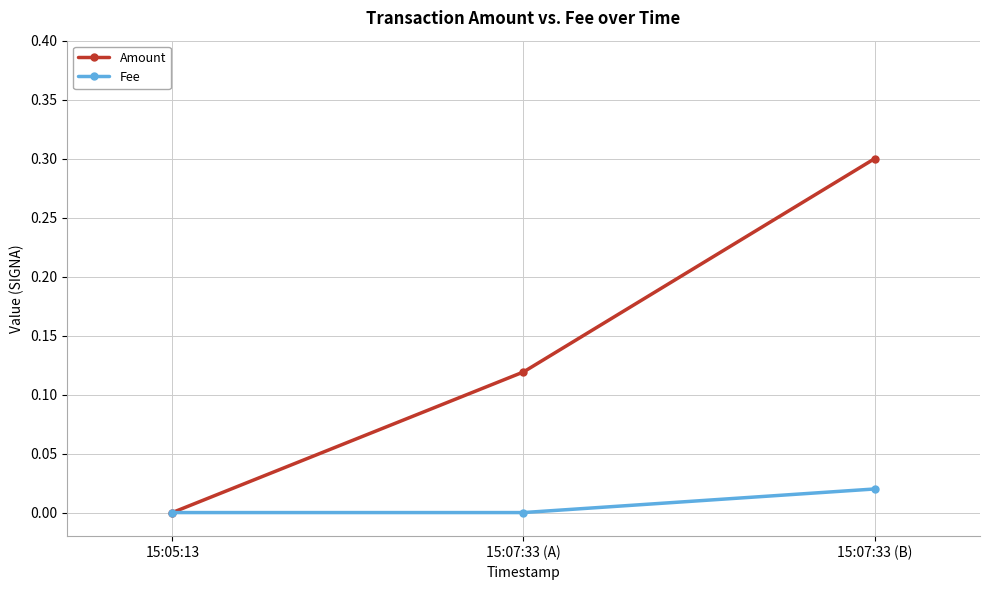

Which series has the largest total across all categories?

Amount